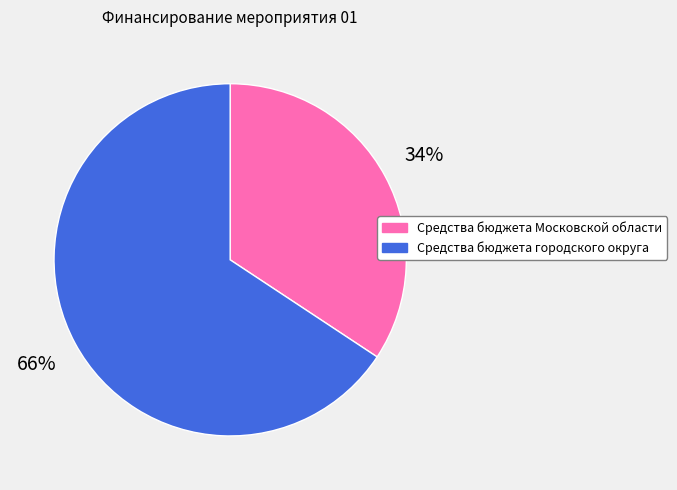

Do Средства бюджета Московской области and Средства бюджета городского округа together represent more than half of the pie?

Yes